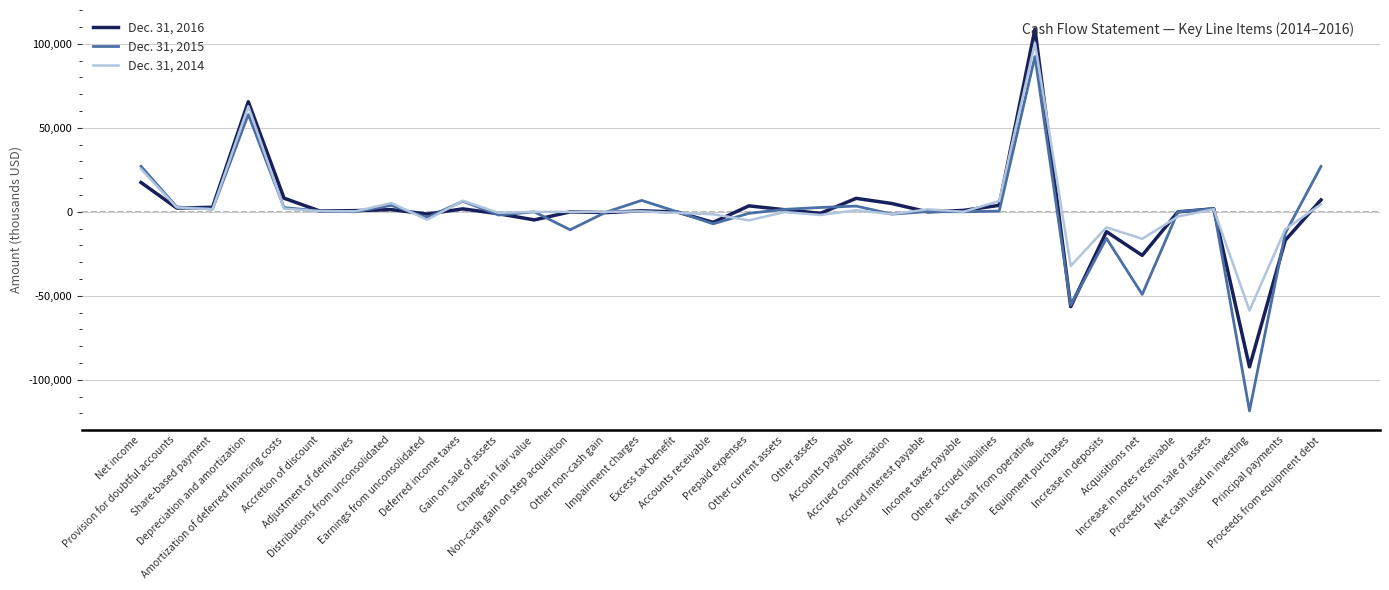

Which series has the largest range (max minus min)?

Dec. 31, 2015